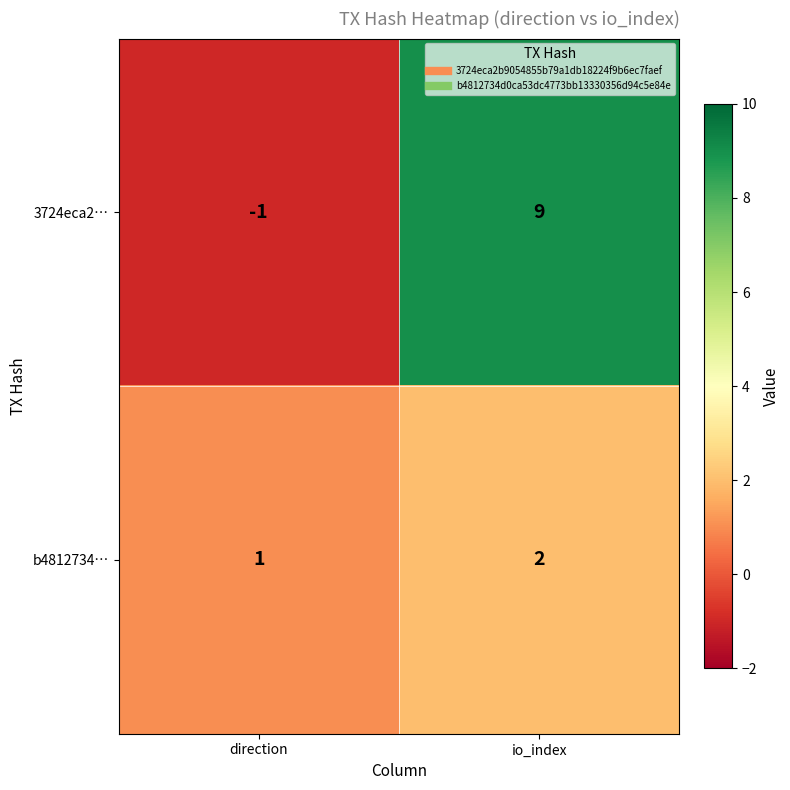

Rank the series by their maximum value, from highest to lowest.

3724eca2…, b4812734…